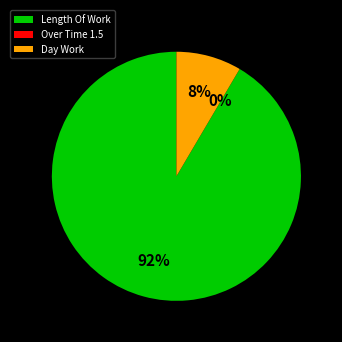

Count the number of slices in the pie.

3